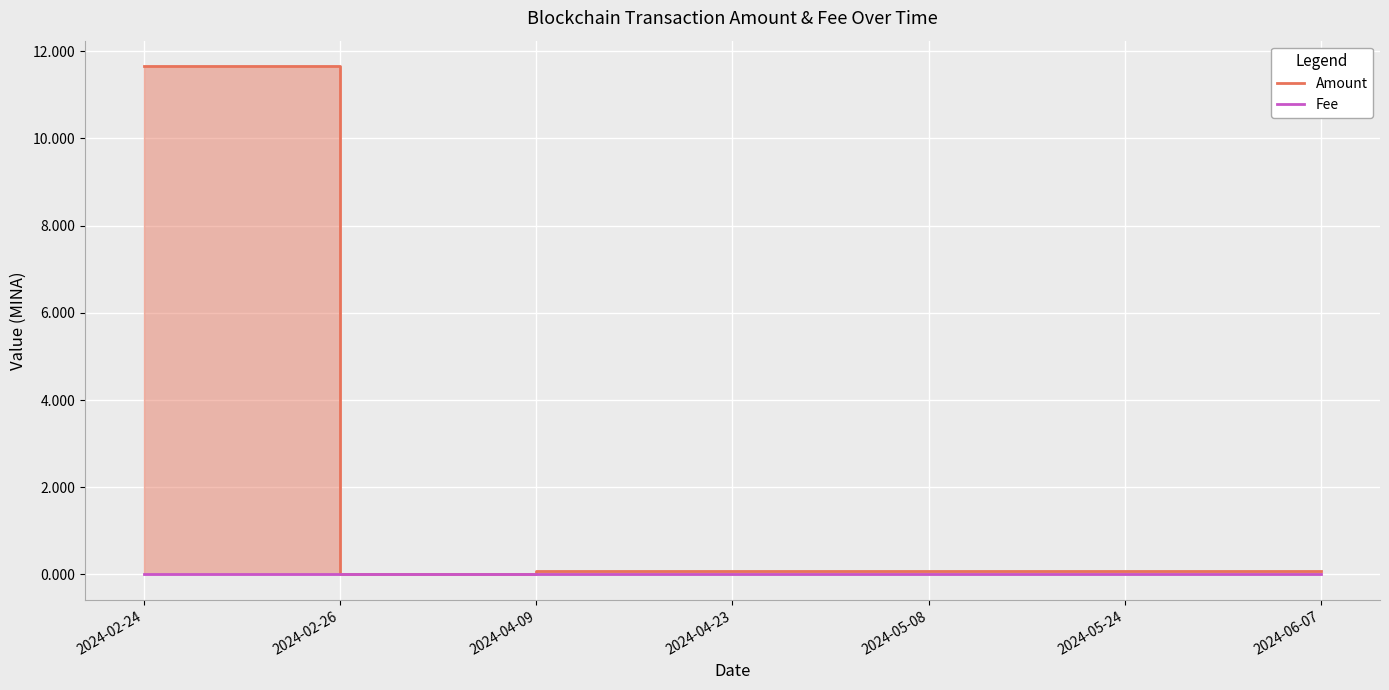

What are all the series names shown in the legend?

Amount, Fee